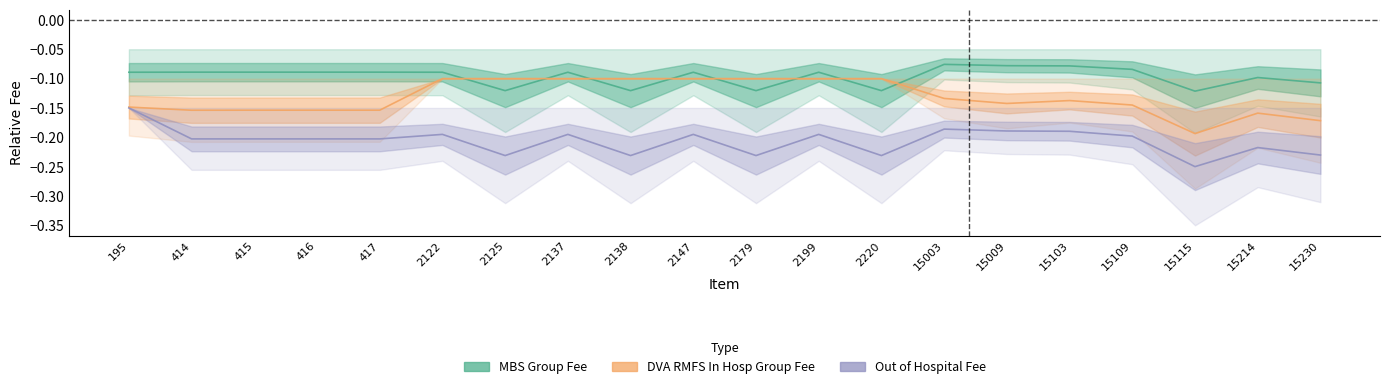

What are all the series names shown in the legend?

MBS Group Fee, DVA RMFS In Hosp Group Fee, Out of Hospital Fee